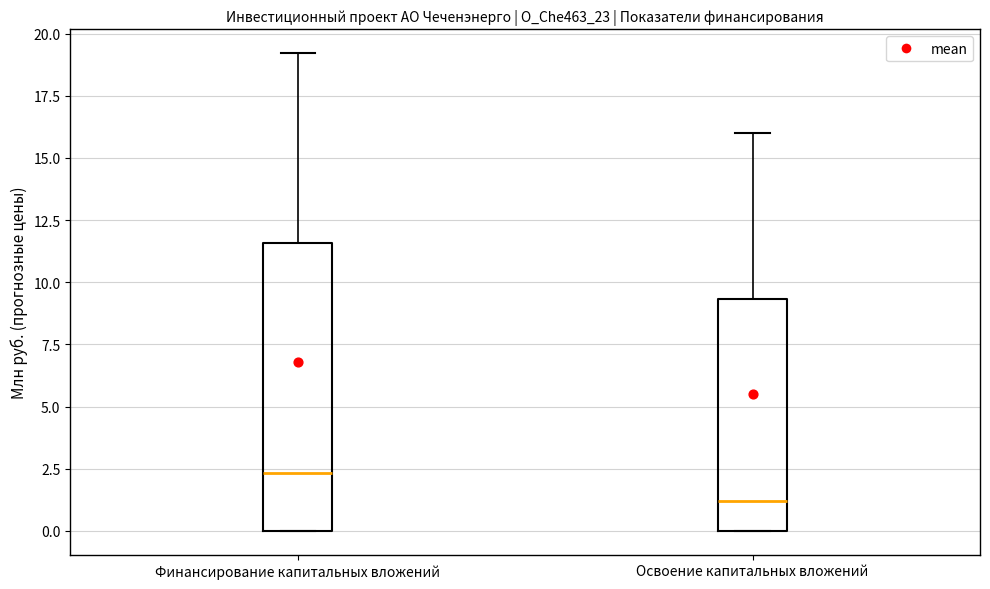

Reading left to right, read every box against the y-axis: the position of its median line, the range the box covers, and the ends of its whiskers. The values are not printed on the chart, so give them approximately, as read against the axis.

Финансирование капитальных вложений: median 2.5, box 0.0 to 11.5, whiskers 0.0 to 19.0
Освоение капитальных вложений: median 1.0, box 0.0 to 9.5, whiskers 0.0 to 16.0